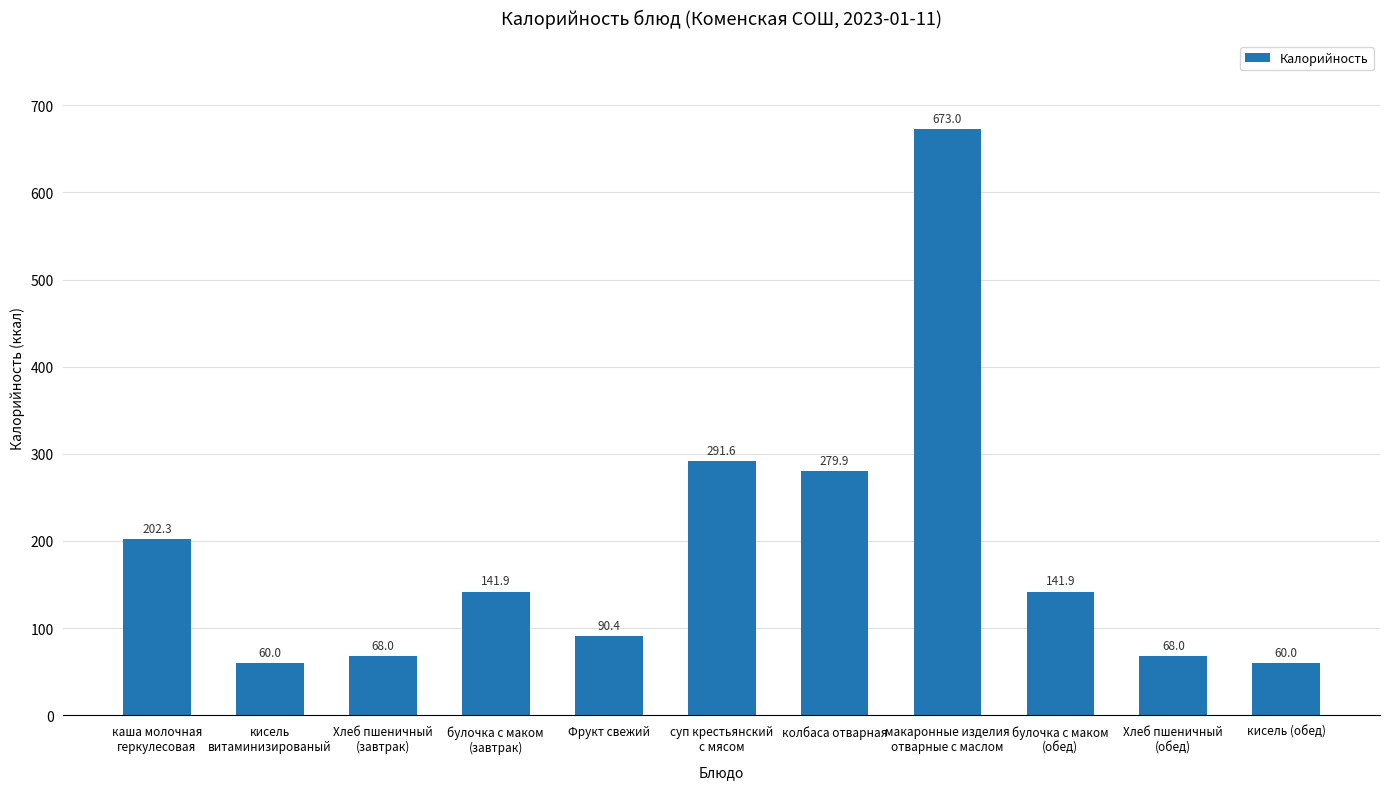

What is the label of the 9th bar from the right?

Хлеб пшеничный
(завтрак)